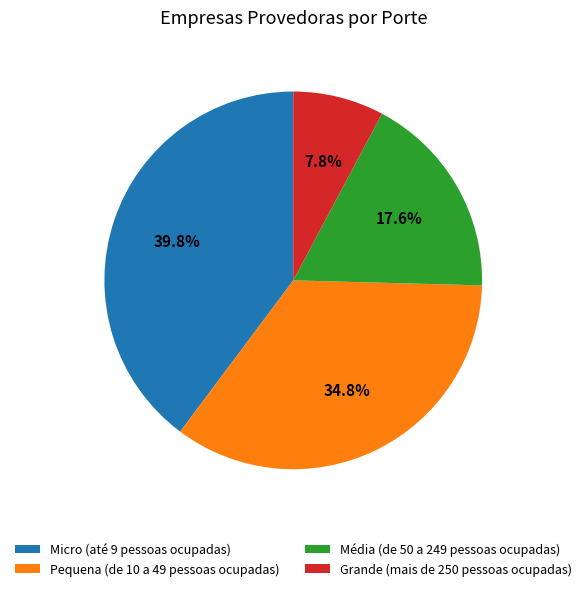

How many slices are in this pie chart?

4